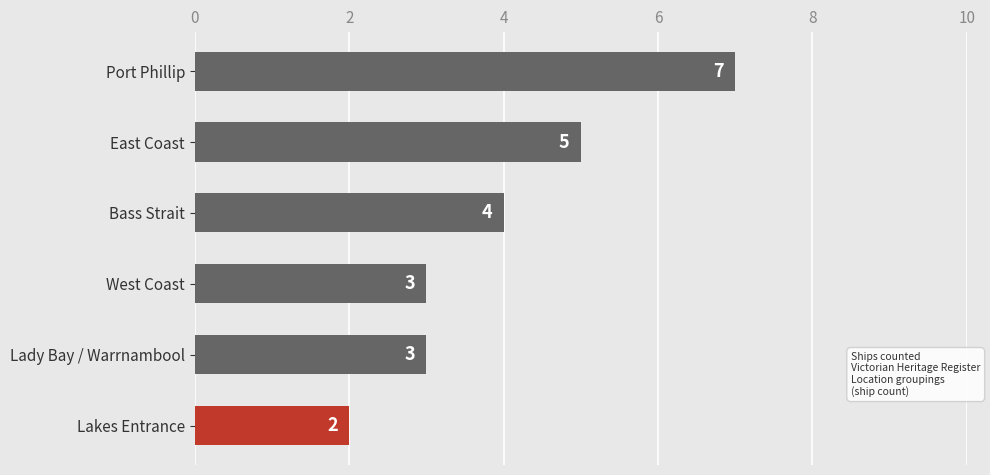

How many values are between 3 and 5?

4